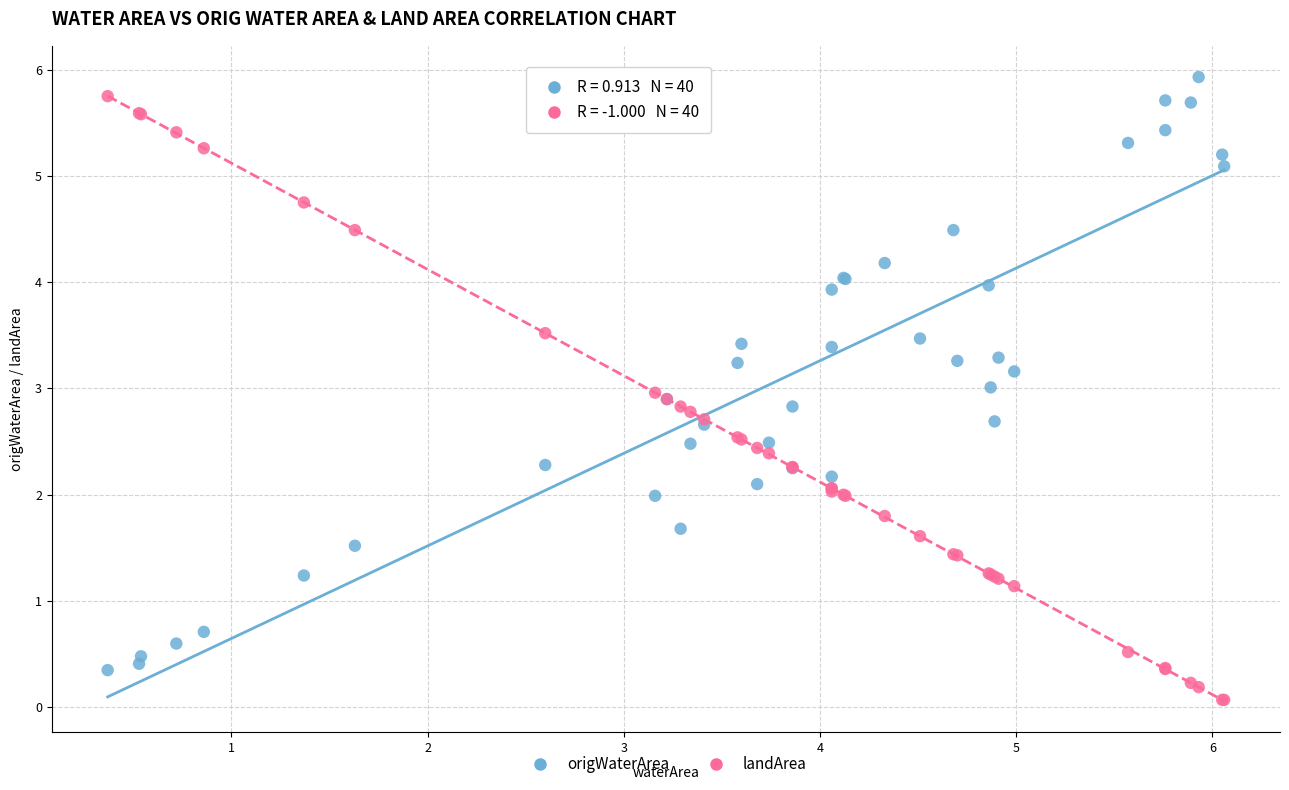

What is the X range (max minus min) for the scatter plot?

5.7